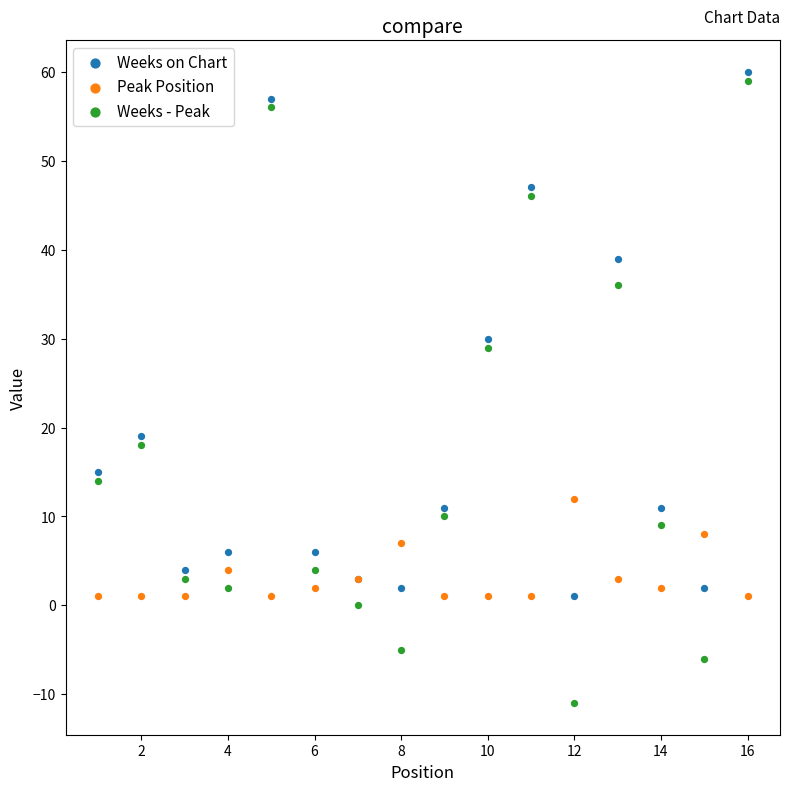

What are all the series names shown in the legend?

Weeks on Chart, Peak Position, Weeks - Peak